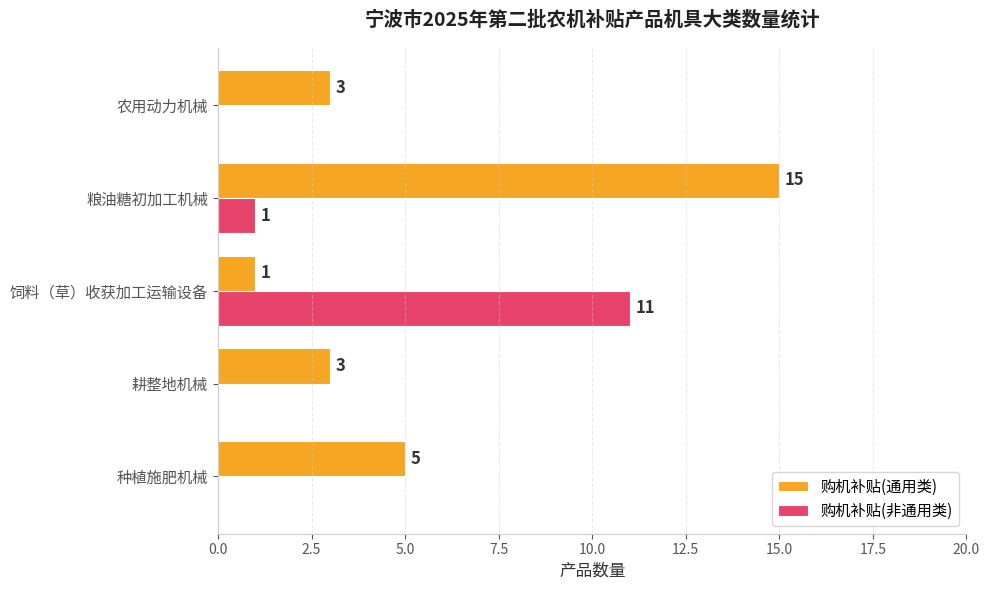

What is the maximum value for 购机补贴(非通用类)?

11